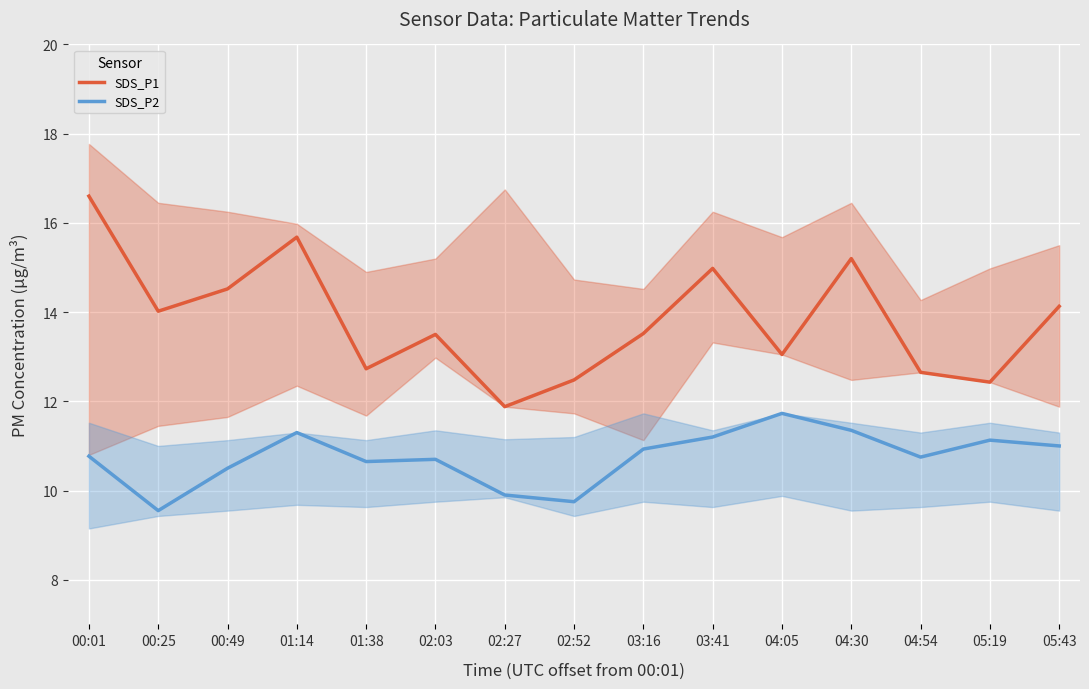

What is the average value of the SDS_P2 series?

10.7